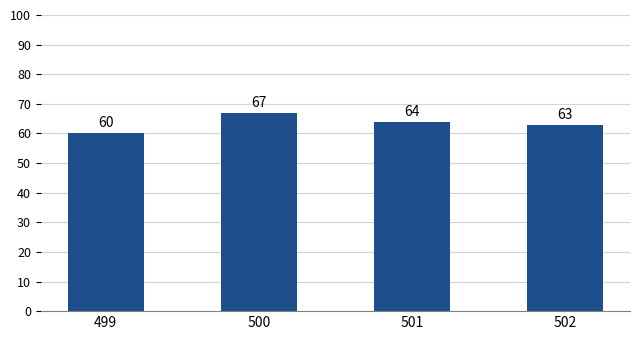

How many data points are less than 64?

2